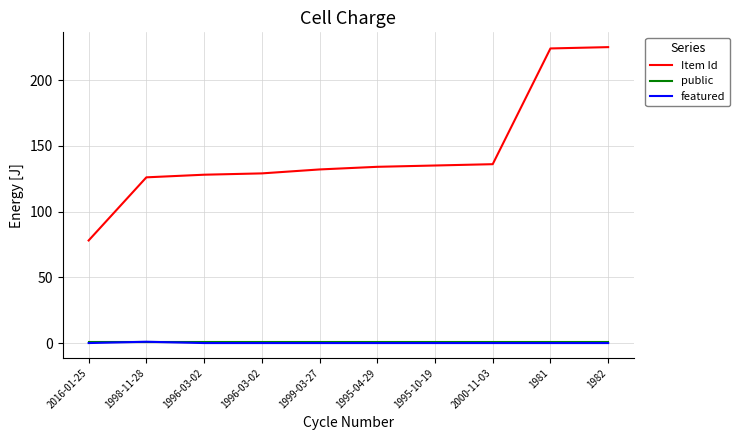

The featured series shows 0 at 1981. True or false?

True